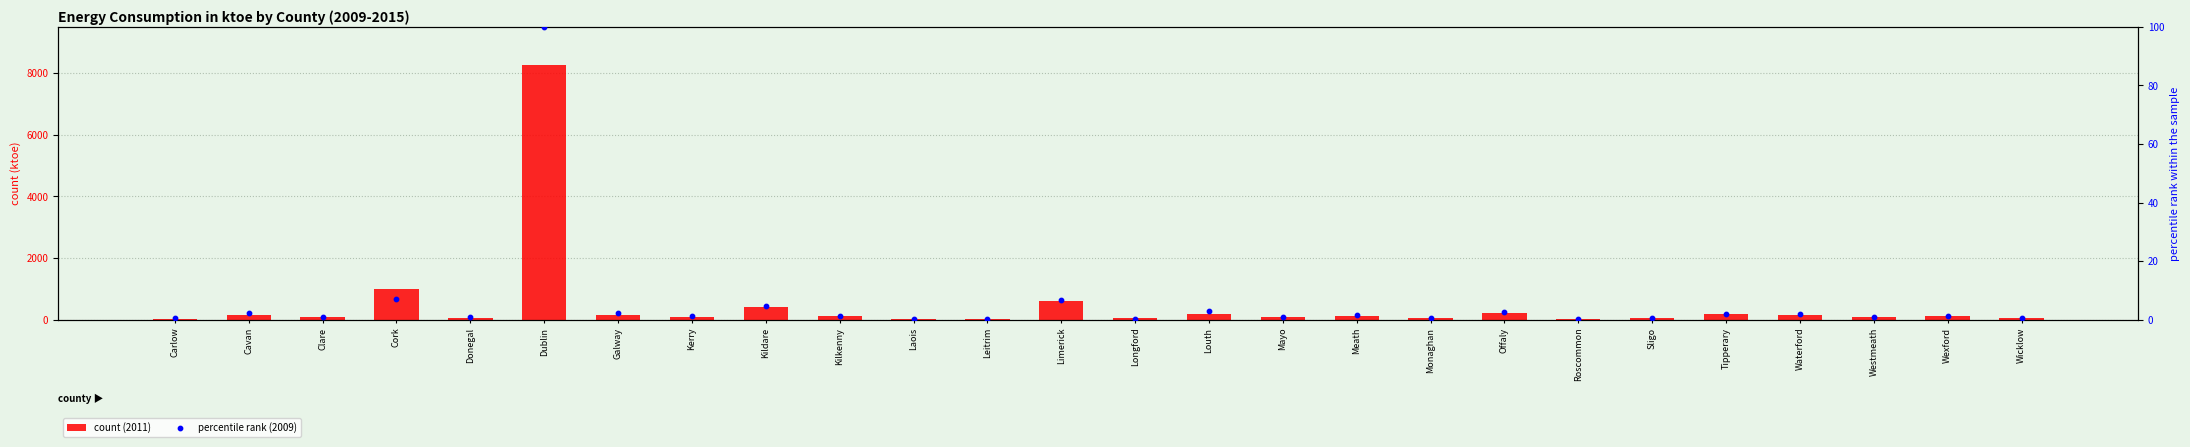

What are all the series names shown in the legend?

count (2011), percentile rank (2009)